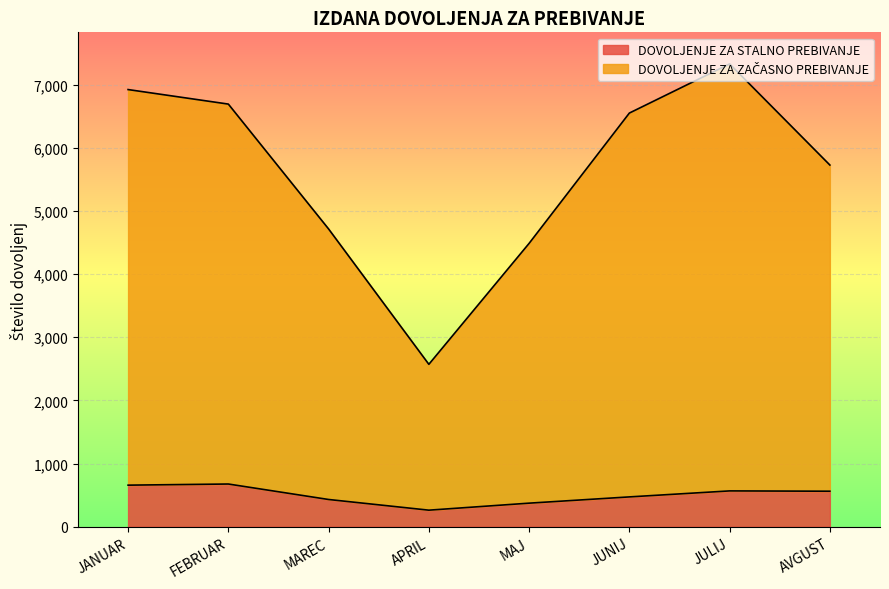

What is the value of the DOVOLJENJE ZA STALNO PREBIVANJE point at the 7th from the left?

567